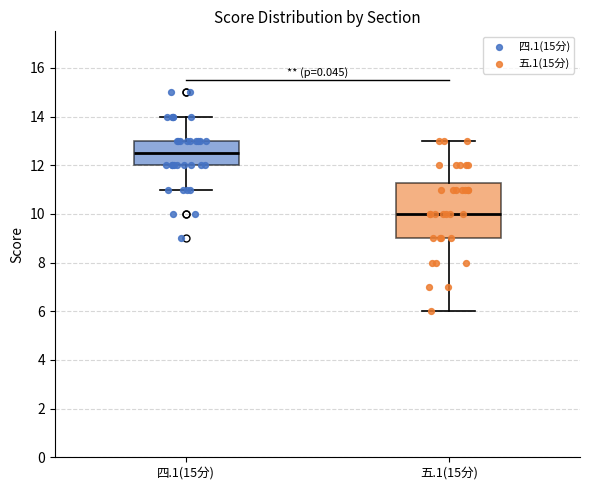

Reading left to right, transcribe this box plot: for each box, give where its median line is, the range the box spans, and where its two whiskers end, as read against the y-axis. The values are not printed on the chart, so give them approximately, as read against the axis.

四.1(15分): median 12.6, box 12.0 to 13.0, whiskers 11.0 to 14.0
五.1(15分): median 10.0, box 9.0 to 11.2, whiskers 6.0 to 13.0